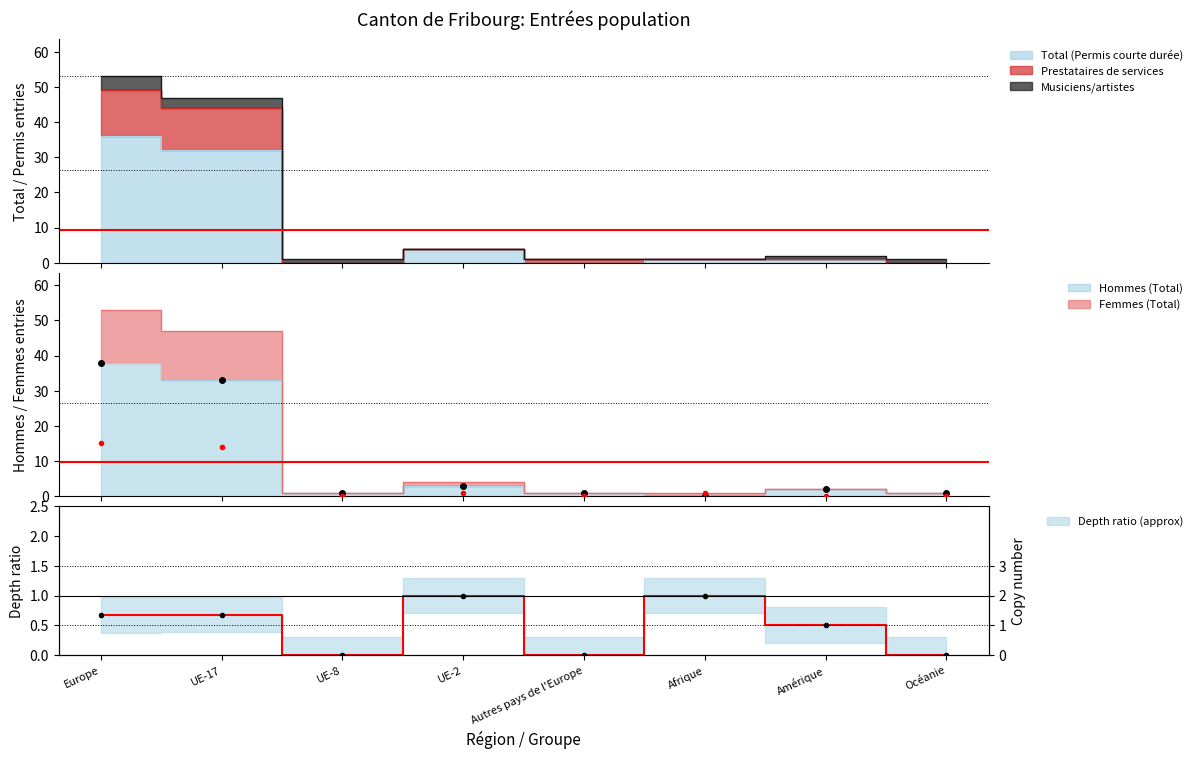

True or false: Hommes (Total) has more than 0 points higher than both neighbors.

True